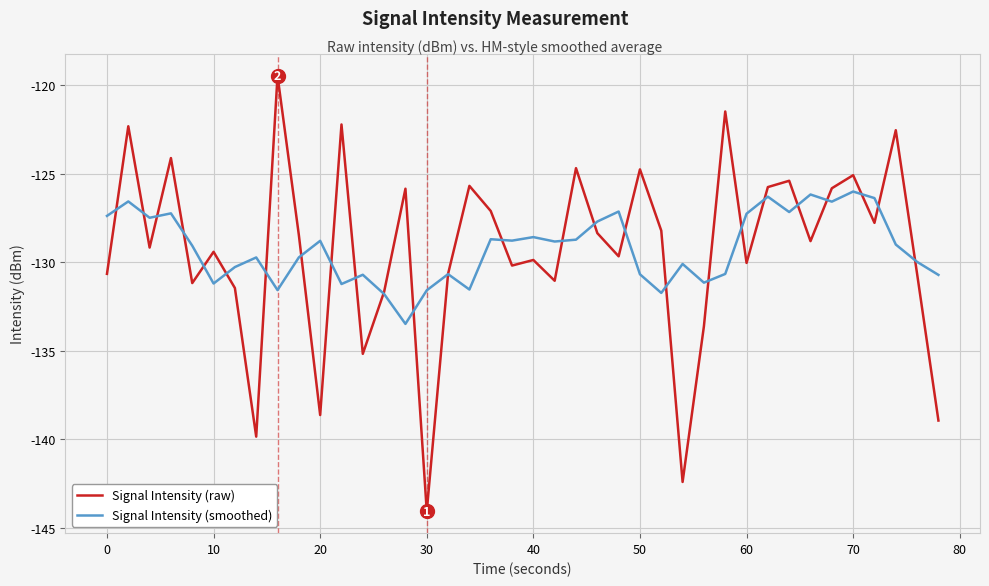

Rank the series by their maximum value, from lowest to highest.

Signal Intensity (smoothed), Signal Intensity (raw)